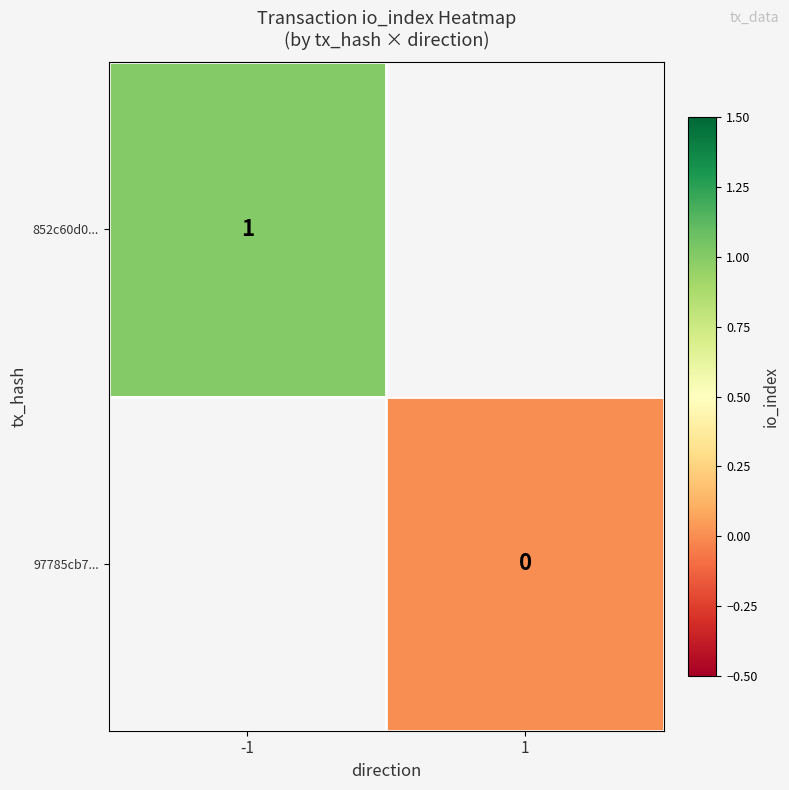

Is the value of 852c60d0... at -1 greater than the value of 97785cb7... at 1?

Yes